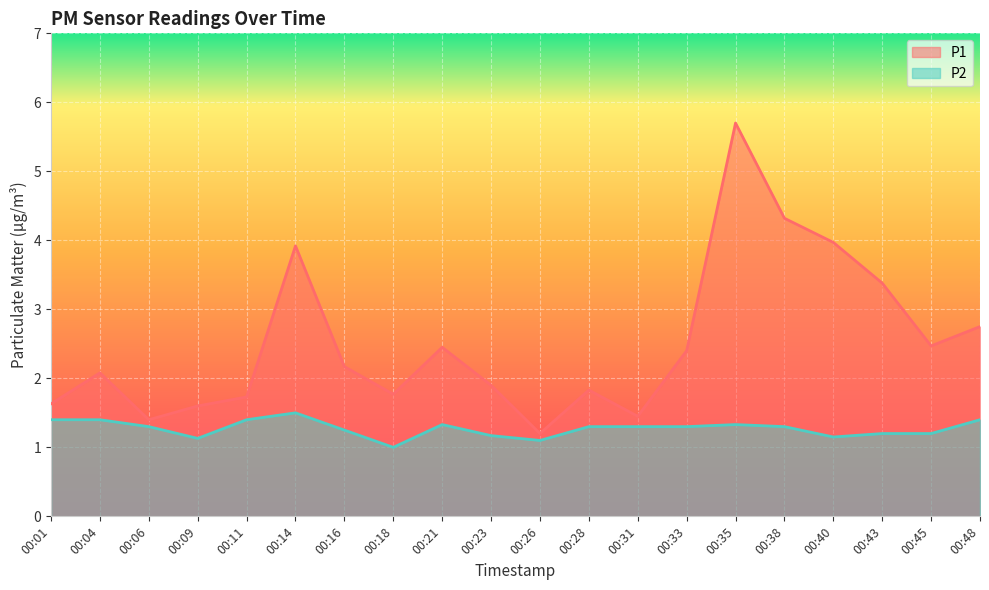

How many categories are shown in the chart?

20